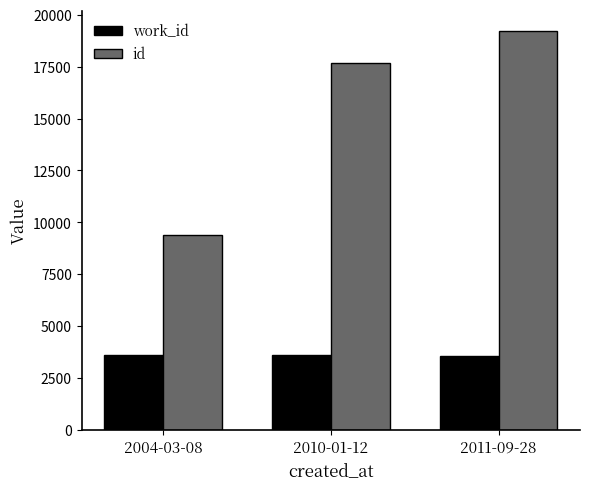

What is the difference between the work_id values at 2004-03-08 and 2010-01-12?

4